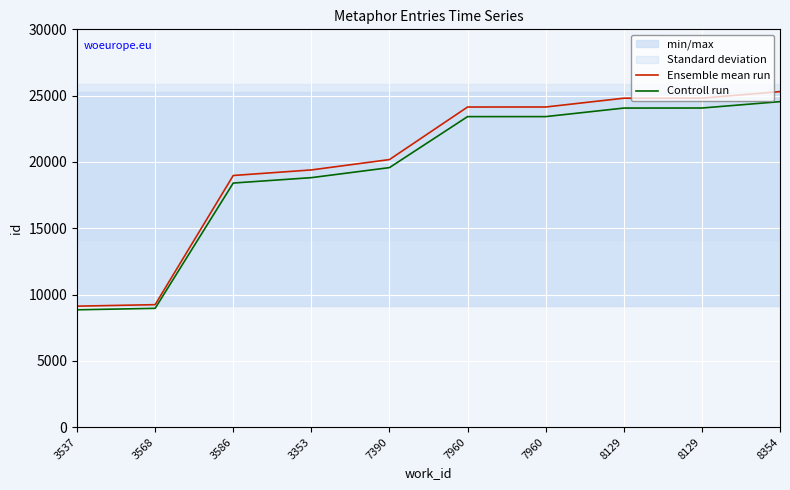

True or false: Ensemble mean run and Controll run cross at least once.

False